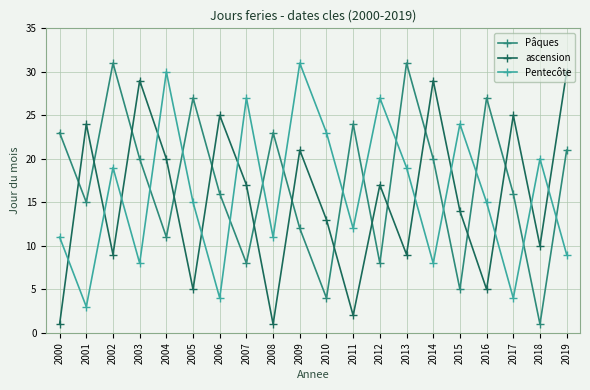

Where does the ascension series first go above 17?

2001